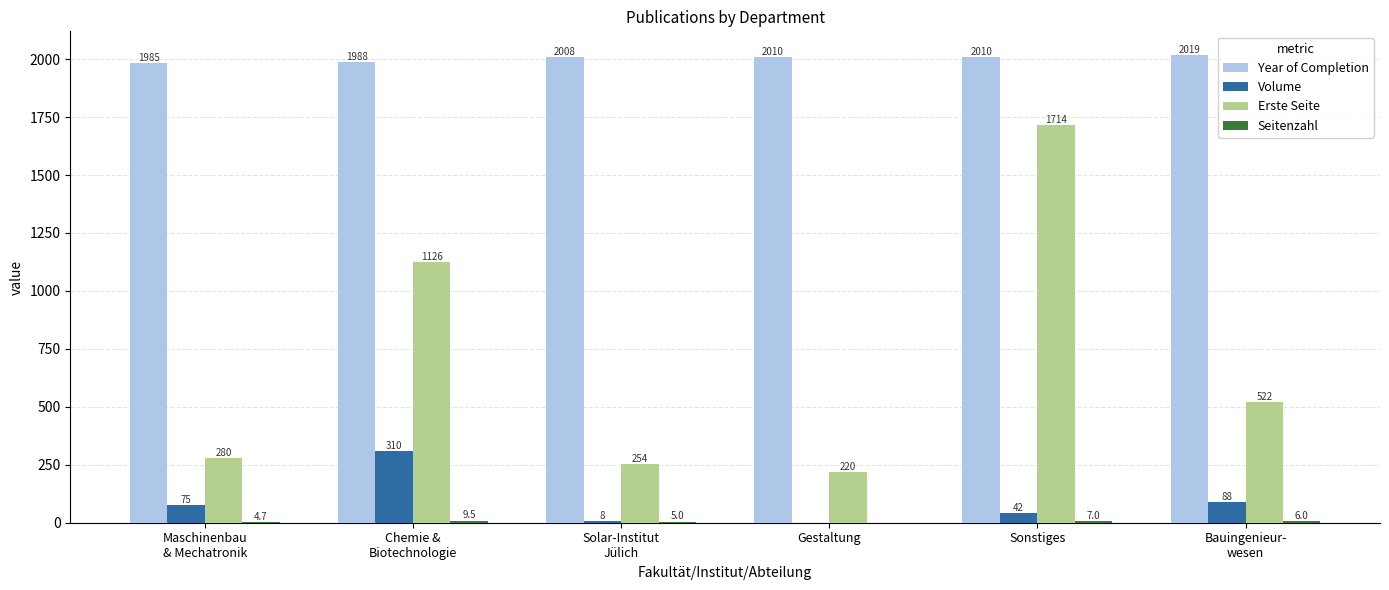

How many distinct data groups are displayed?

4